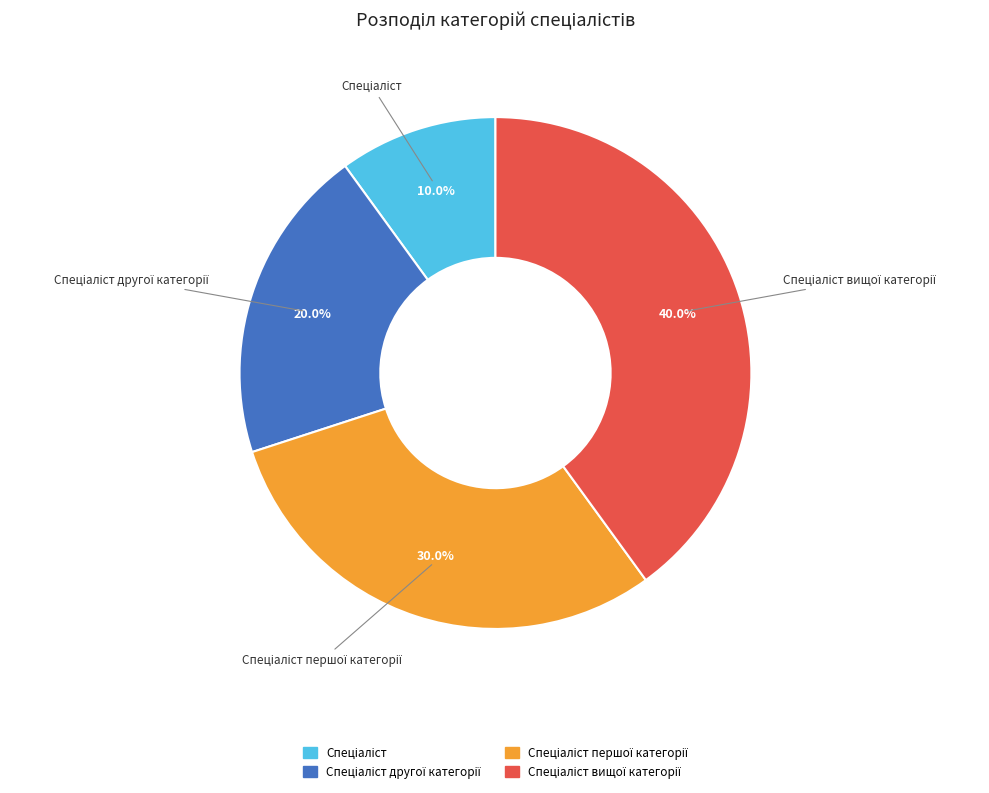

Is there any slice that represents more than half of the pie?

No